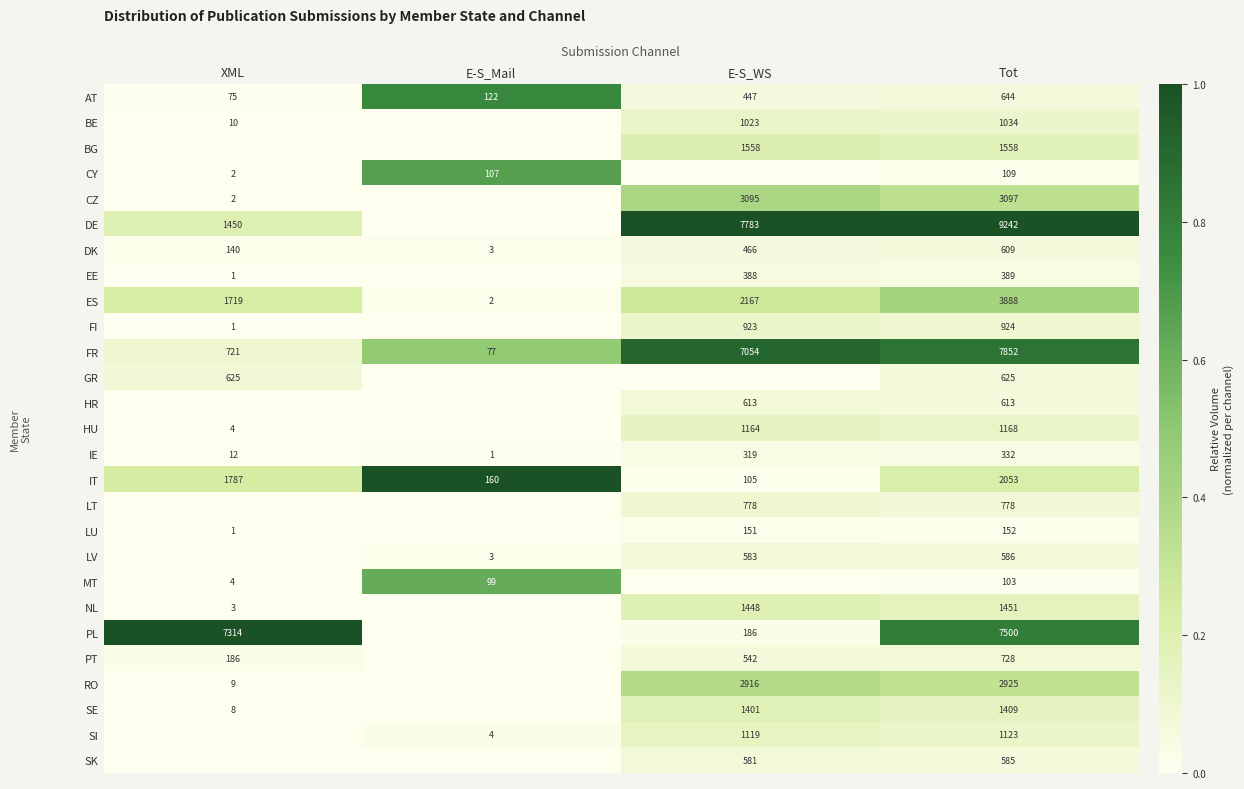

What is the difference between the HU values at E-S_WS and Tot?

4